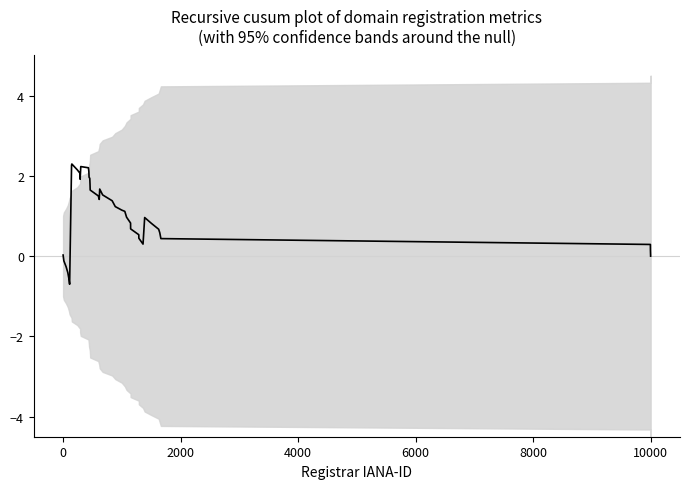

How many data points are less than 1?

20